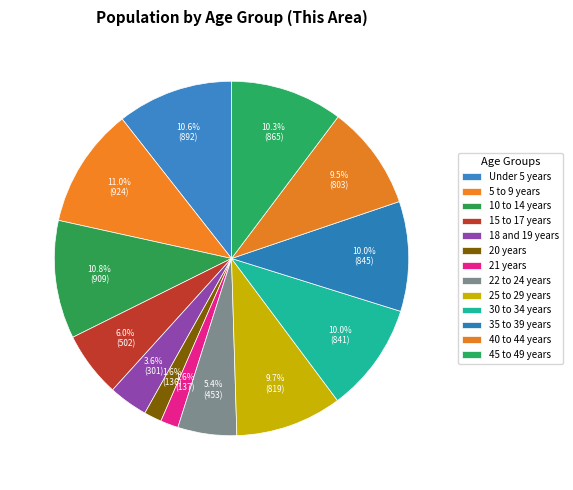

Approximately how many times larger is the value at 5 to 9 years compared to 18 and 19 years?

3.1